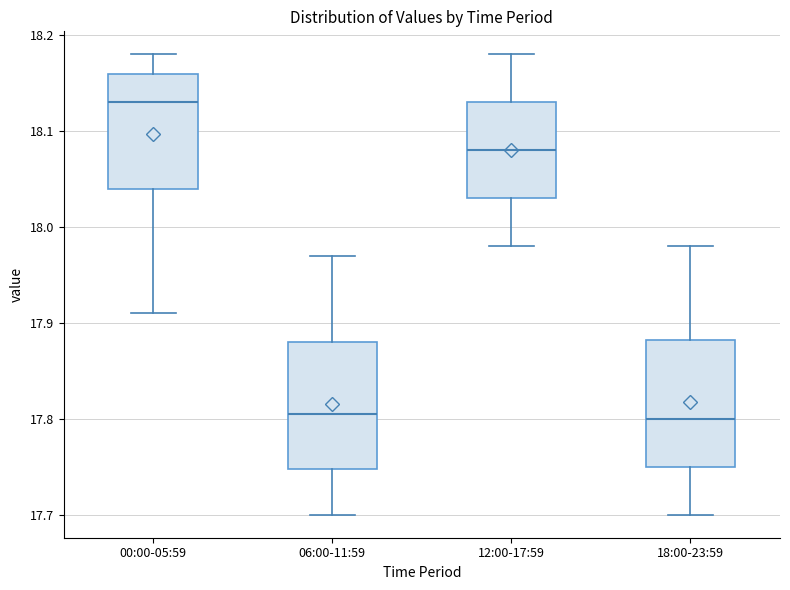

Where is the upper edge of the box for 00:00-05:59 on the y-axis? The values are not printed on the chart, so give them approximately, as read against the axis.

18.16